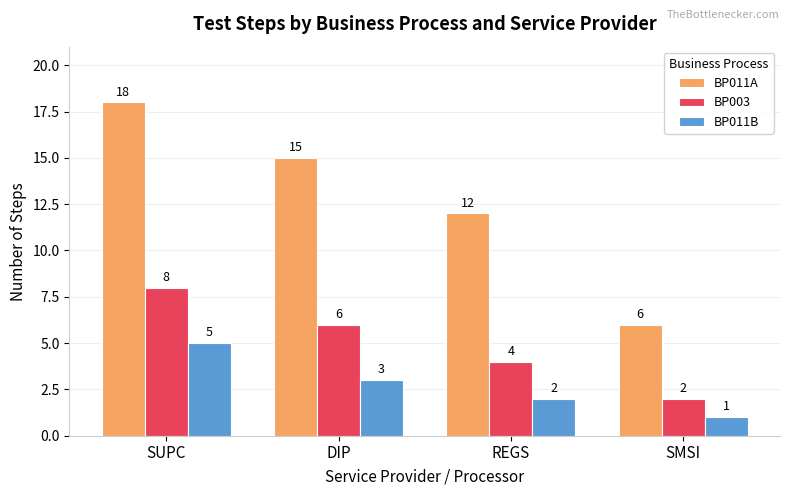

What is the sum of the BP011B values at SUPC and SMSI?

6